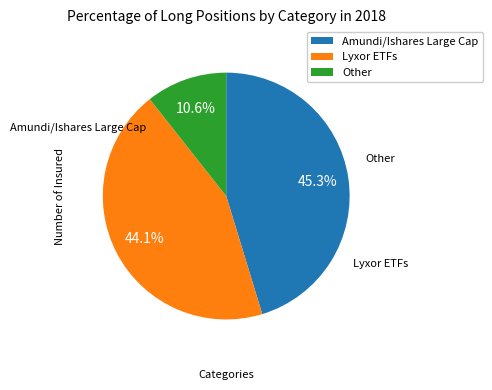

Is Lyxor ETFs the majority of the pie?

No